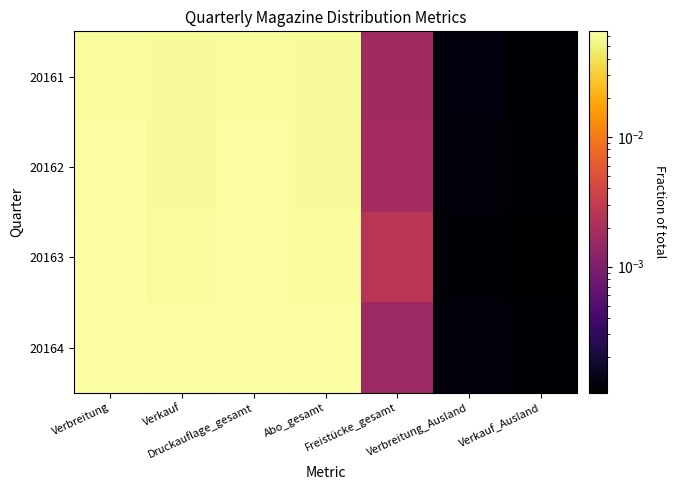

What is the maximum value shown in the chart?

0.1